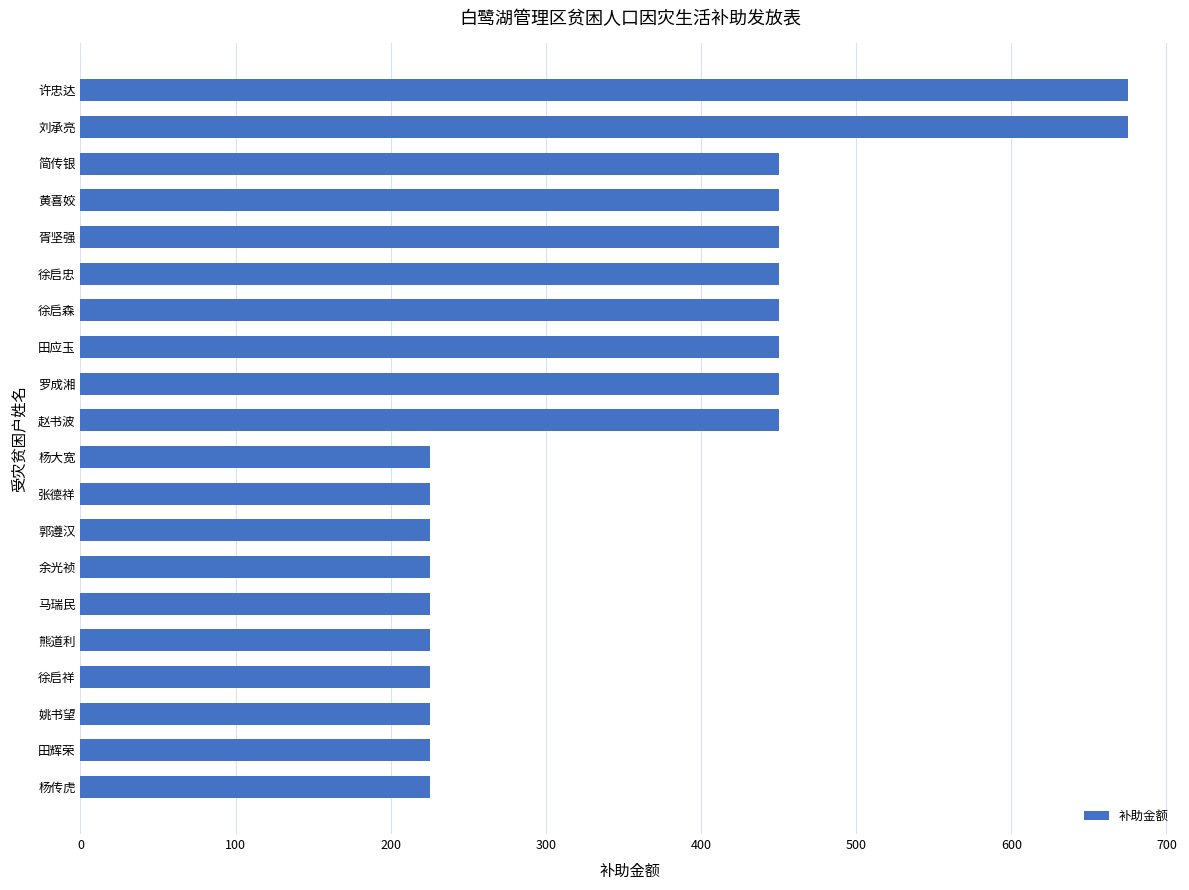

What is the average value?

360